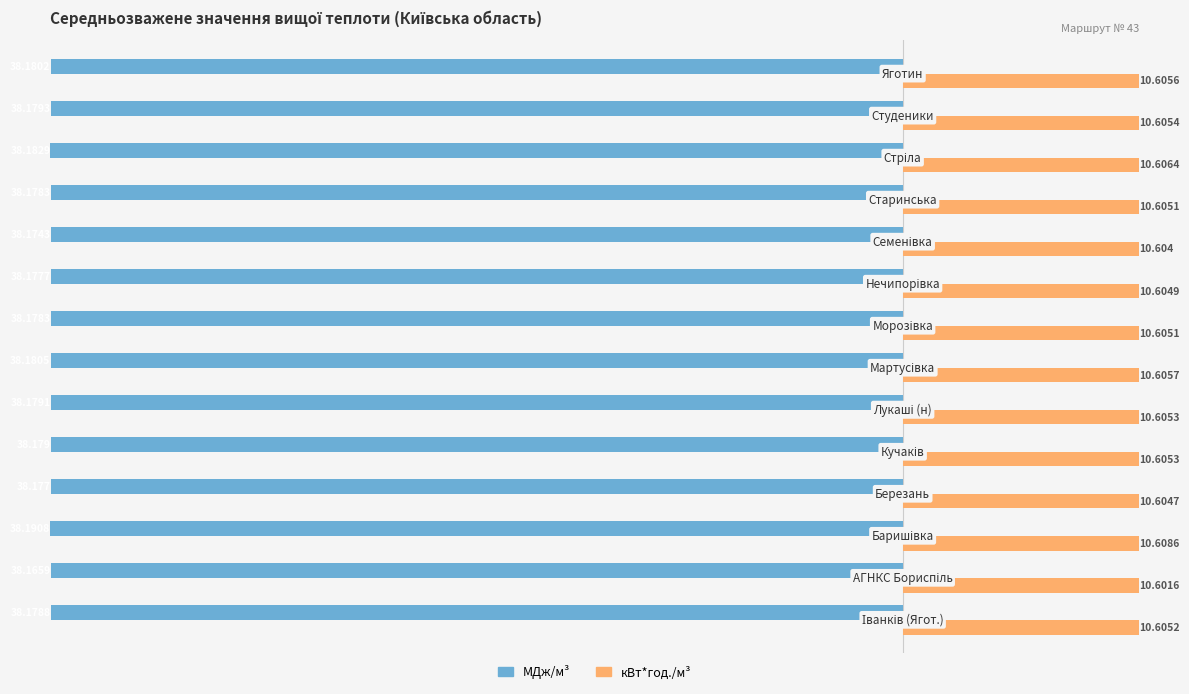

Which series has the largest total across all categories?

кВт*год./м³